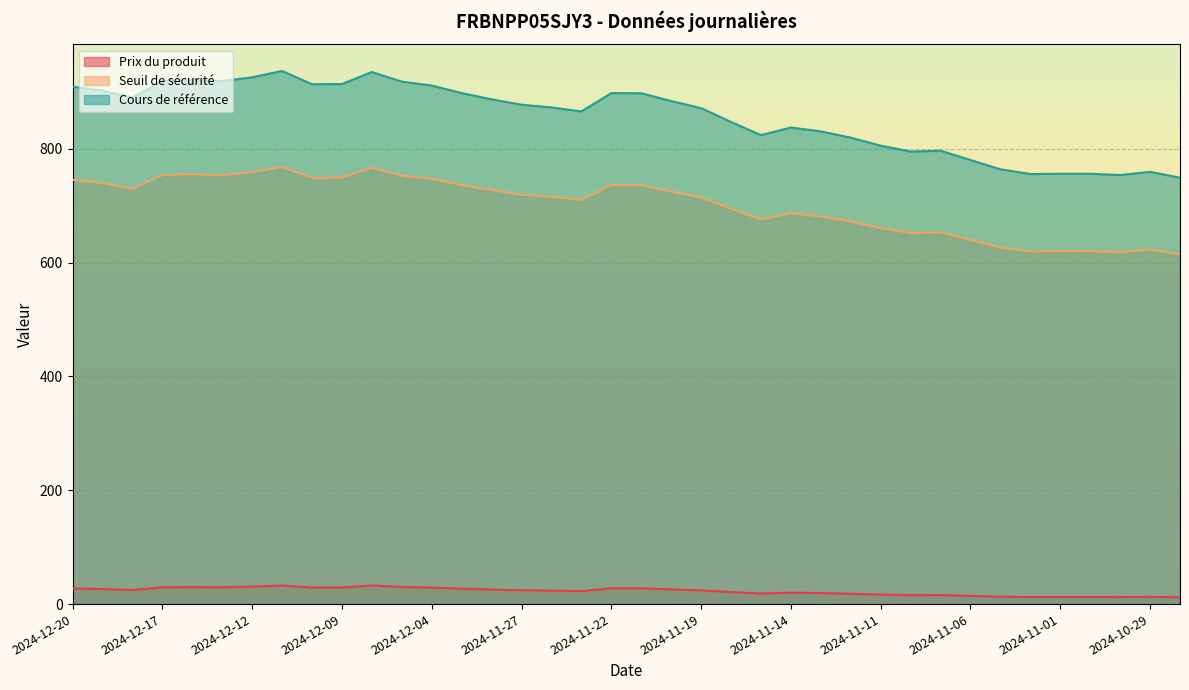

What is the value of the Cours de référence point at the 26th from the left?

830.5